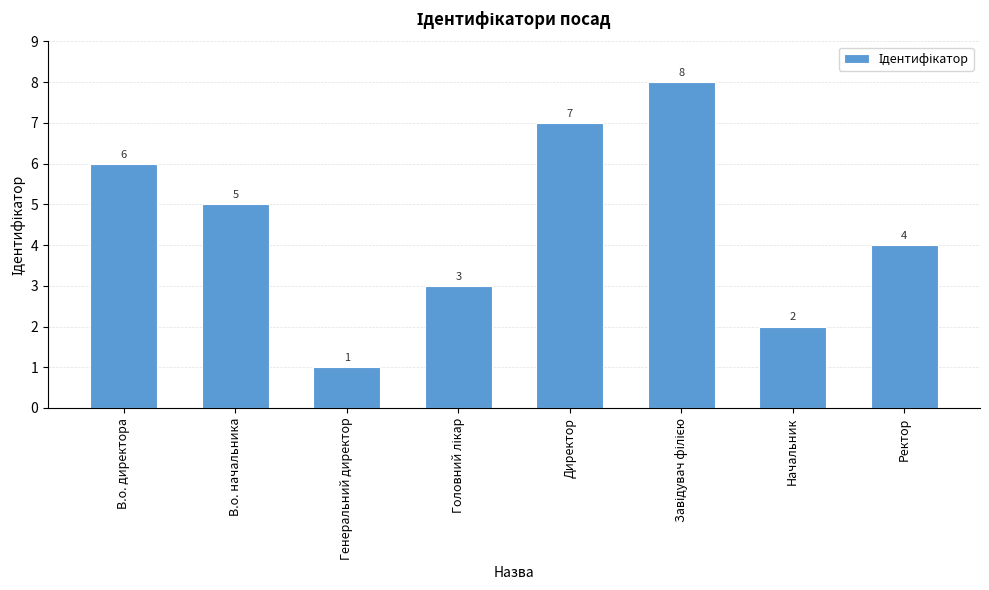

Does the chart contain any negative values?

No